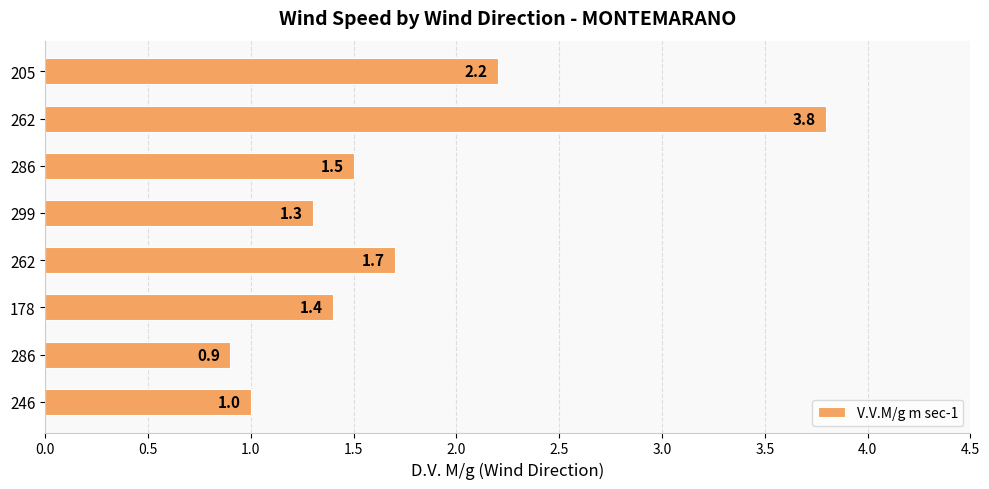

What is the minimum value shown in the chart?

0.9